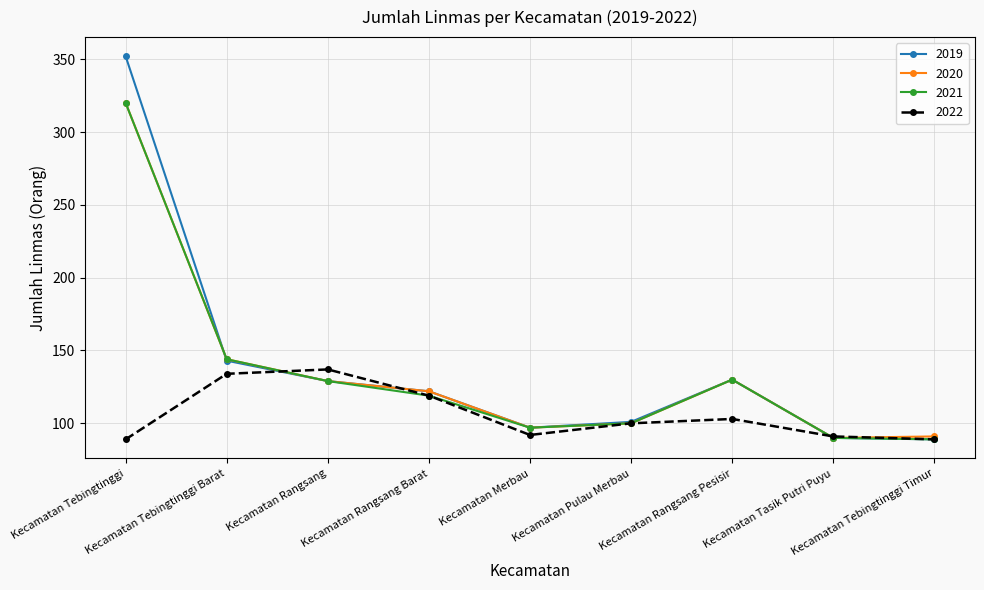

How many data points does each series have?

9